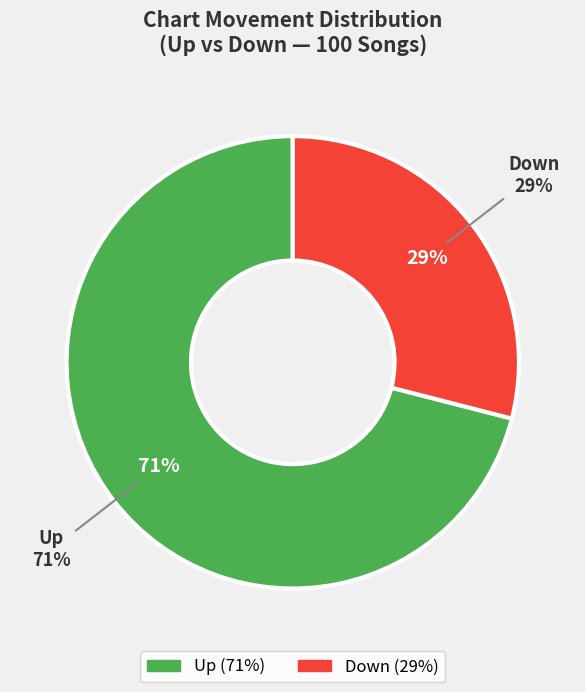

What portion of the pie excludes Down?

71.0%